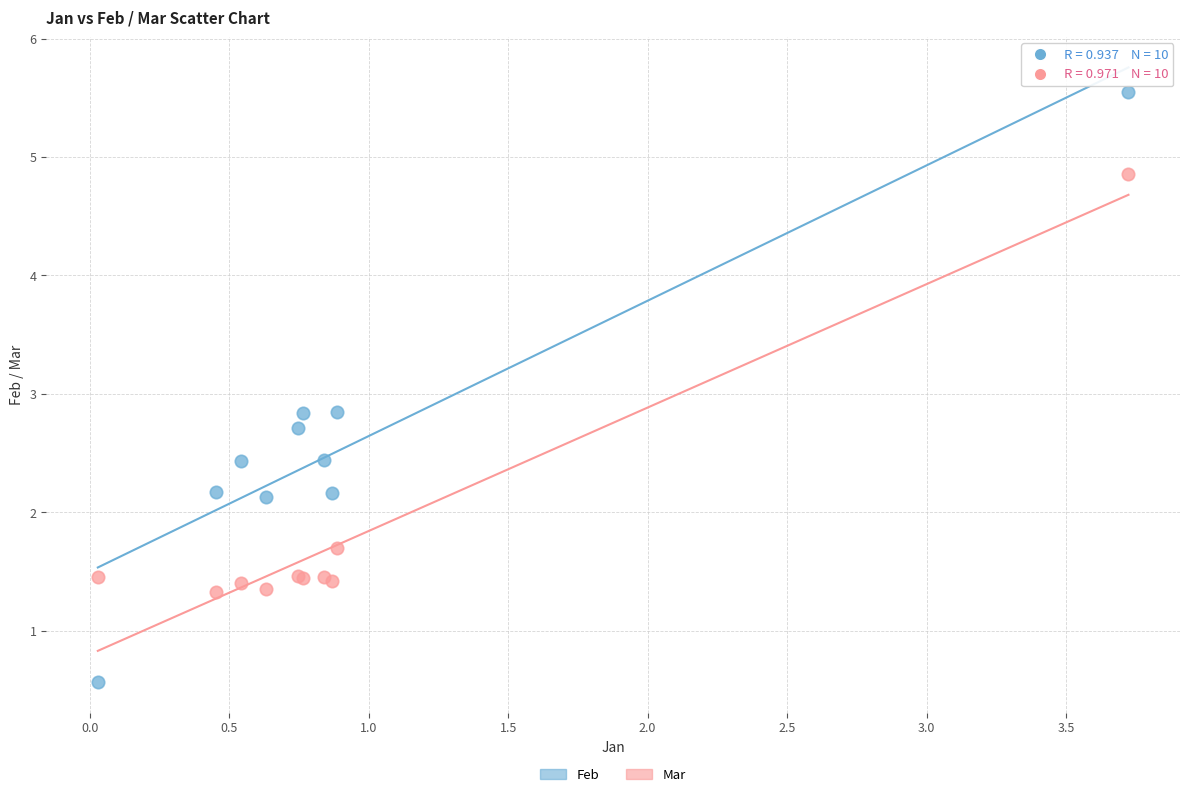

What are all the series names shown in the legend?

Feb, Mar